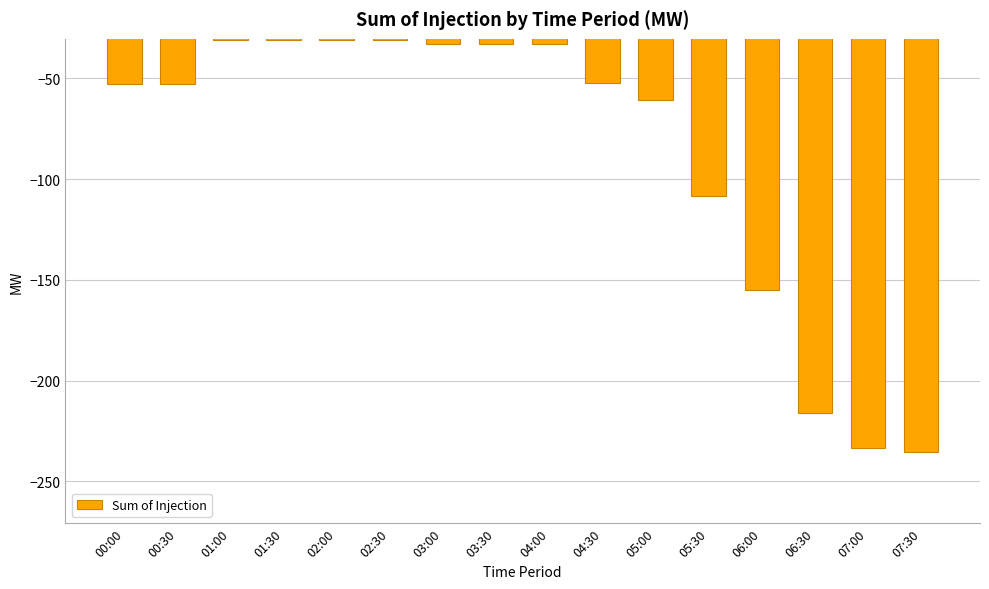

What is the greatest value displayed?

-30.8